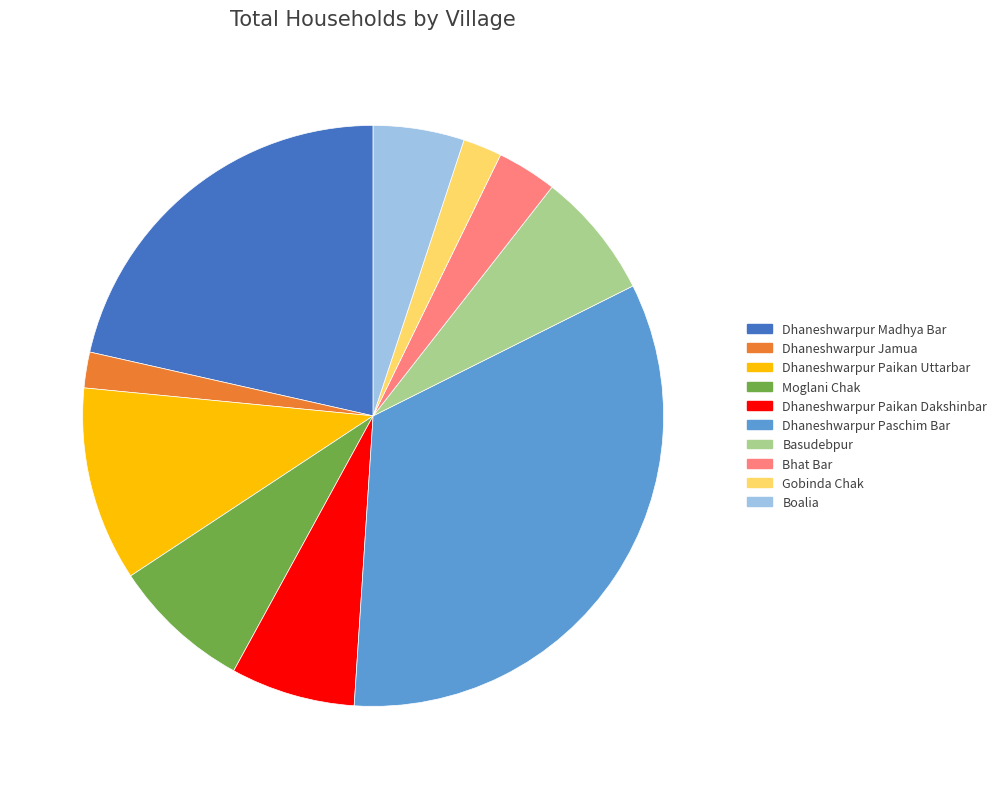

Approximately how many times larger is the value at Dhaneshwarpur Paschim Bar compared to Gobinda Chak?

15.4